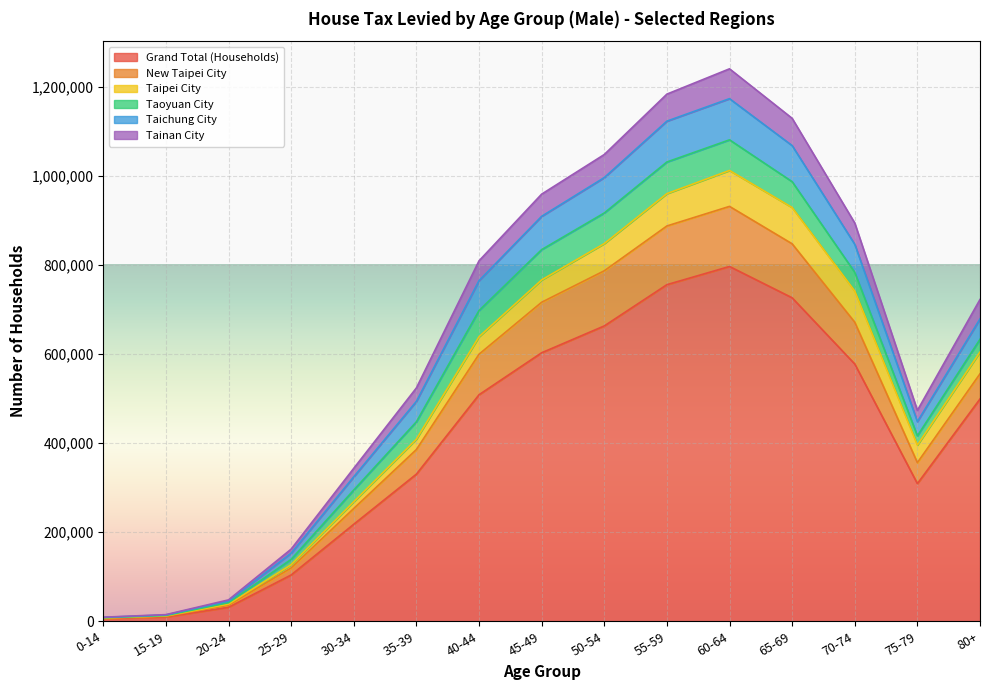

Which category has the highest value in the Grand Total (Households) series?

60-64